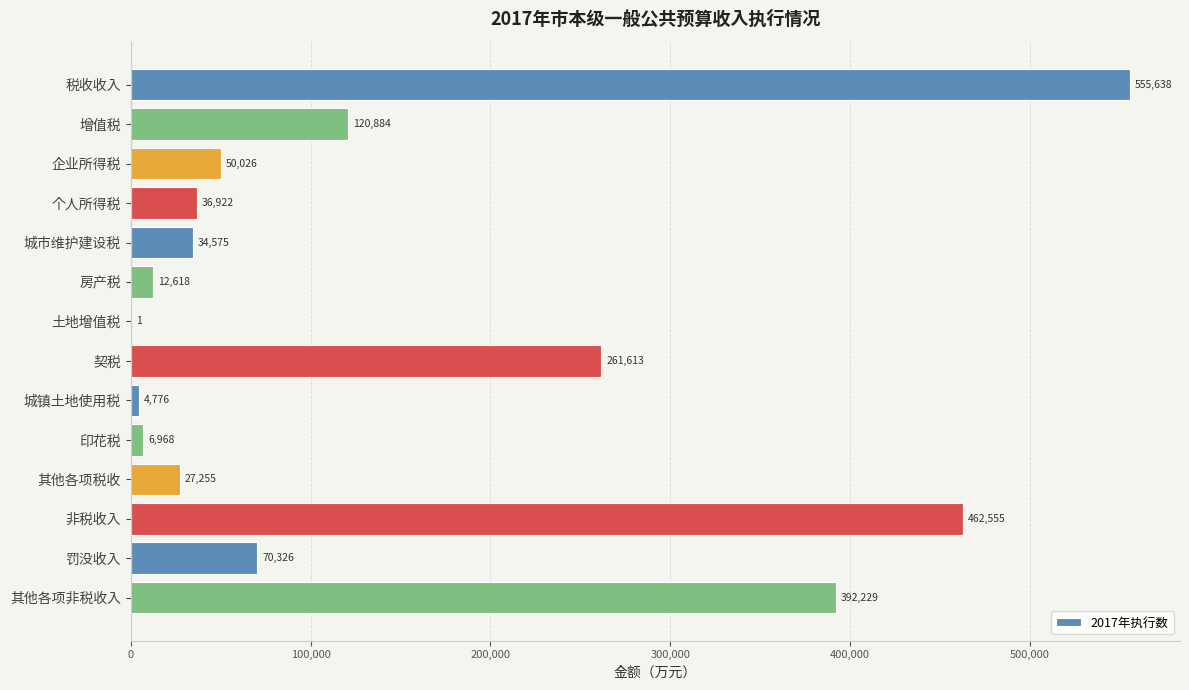

Read the value at 个人所得税, to the nearest 10.

36920